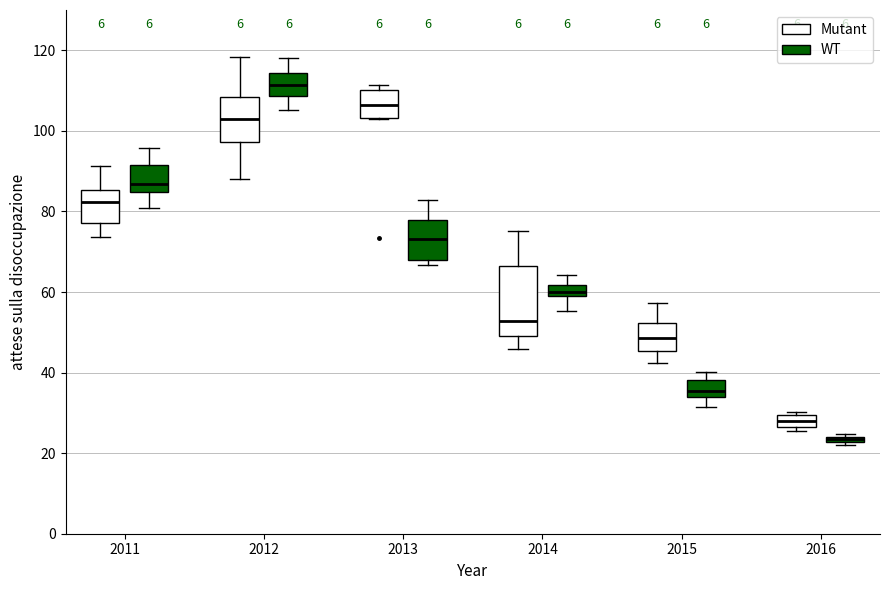

Which box has the lowest median line?

2016 (WT)